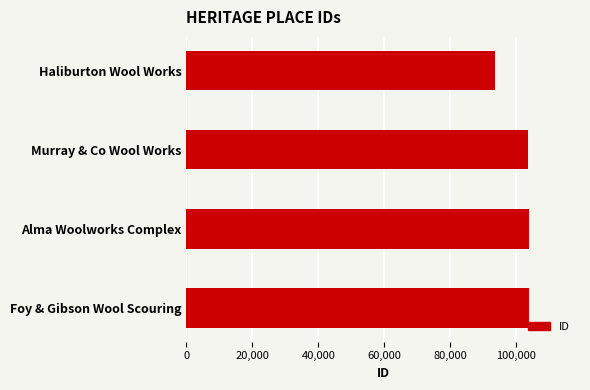

What is the sum of all values?

404472